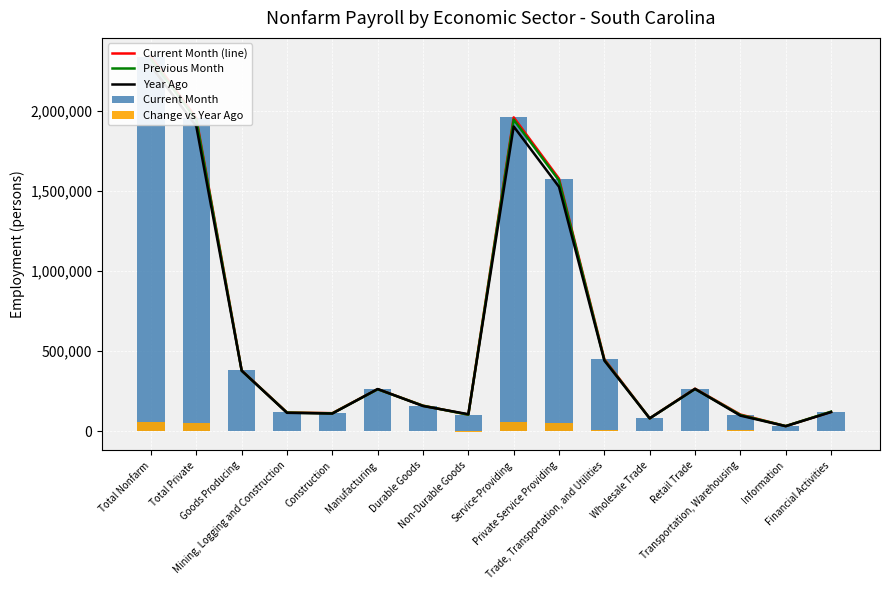

Rank the series by their maximum value, from lowest to highest.

Change vs Year Ago, Year Ago, Previous Month, Current Month (line), Current Month